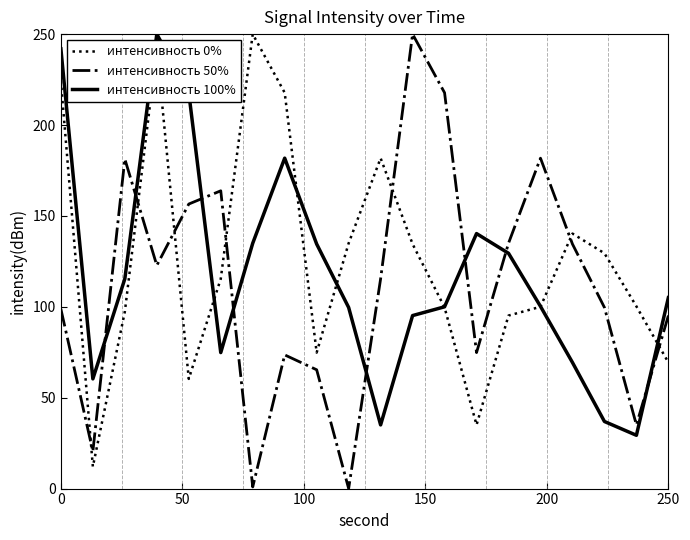

After their last crossing, which series has the higher values: интенсивность 0% or интенсивность 50%?

интенсивность 50%